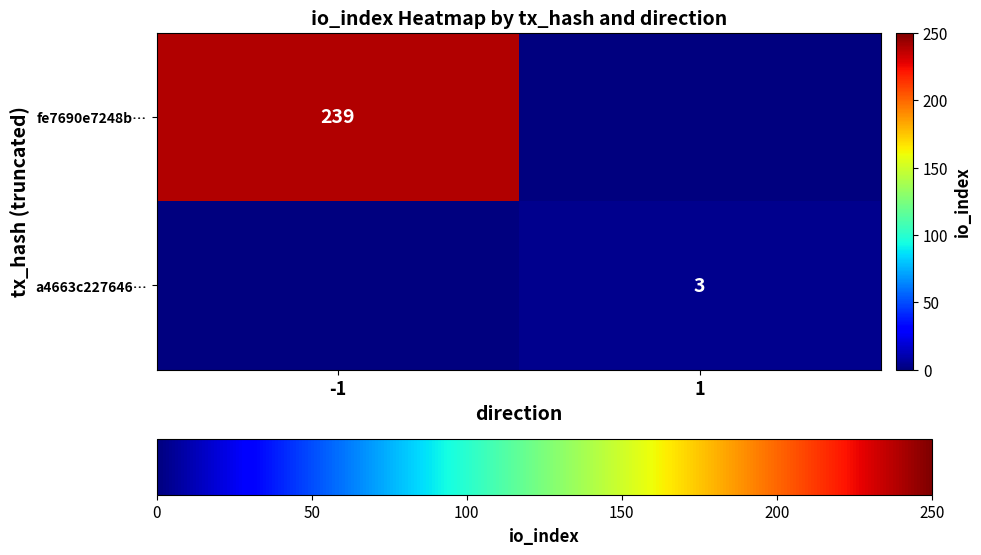

True or false: a4663c227646… has a value of 3 at 1.

True